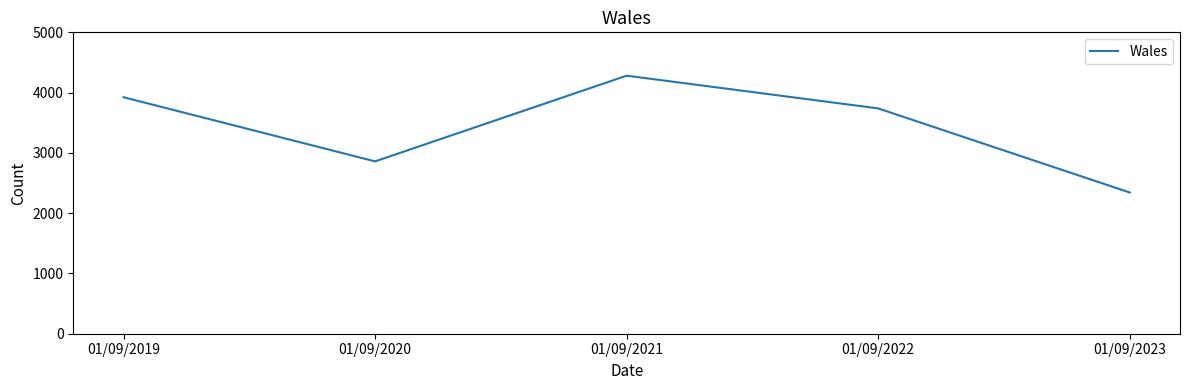

What is the sum of all values?

17144